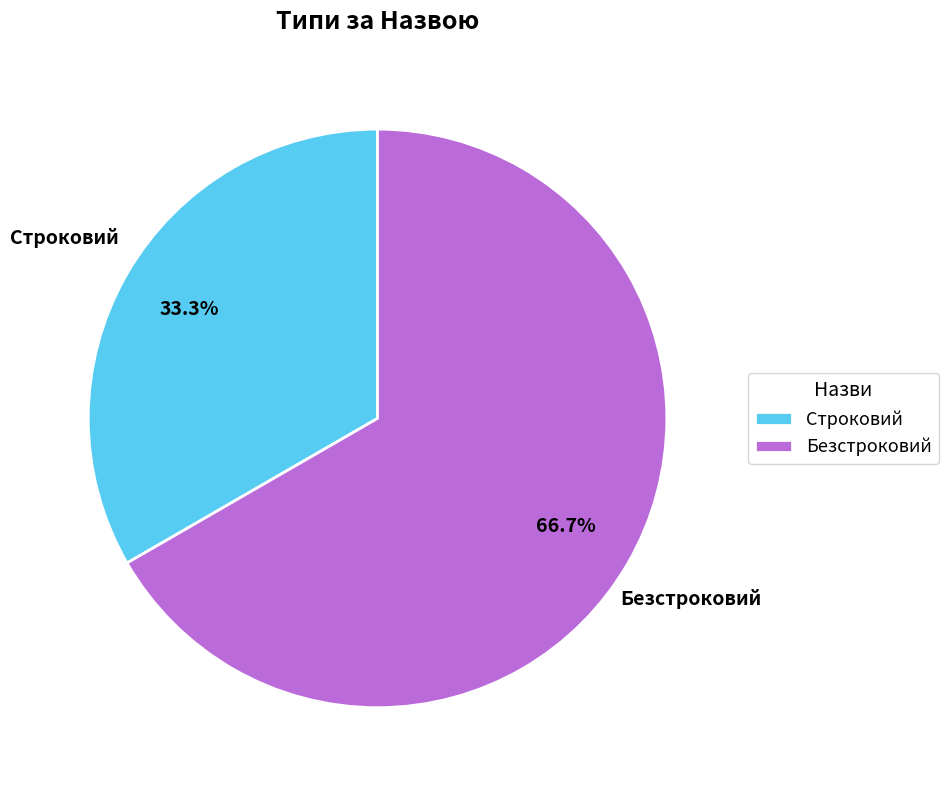

What percentage is the Строковий slice, to the nearest percent?

33%